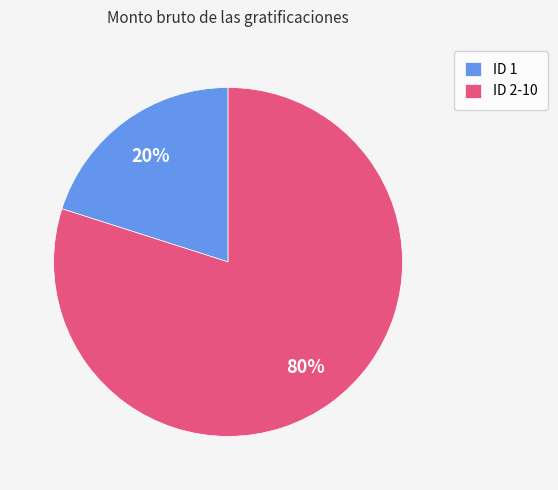

To the nearest percent, what is the difference between the ID 2-10 and ID 1 slice percentages?

60%